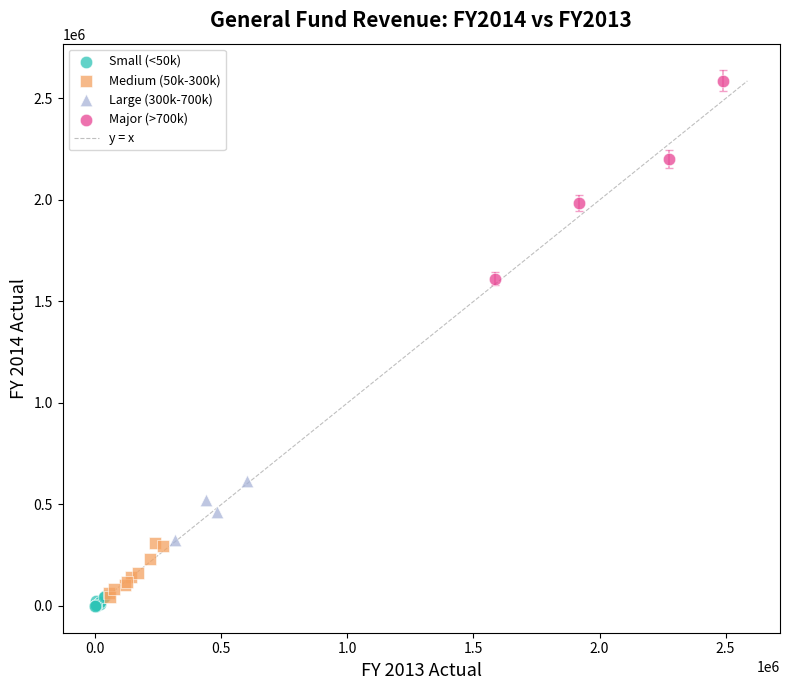

Which series reaches the maximum Y coordinate?

Major (>700k)